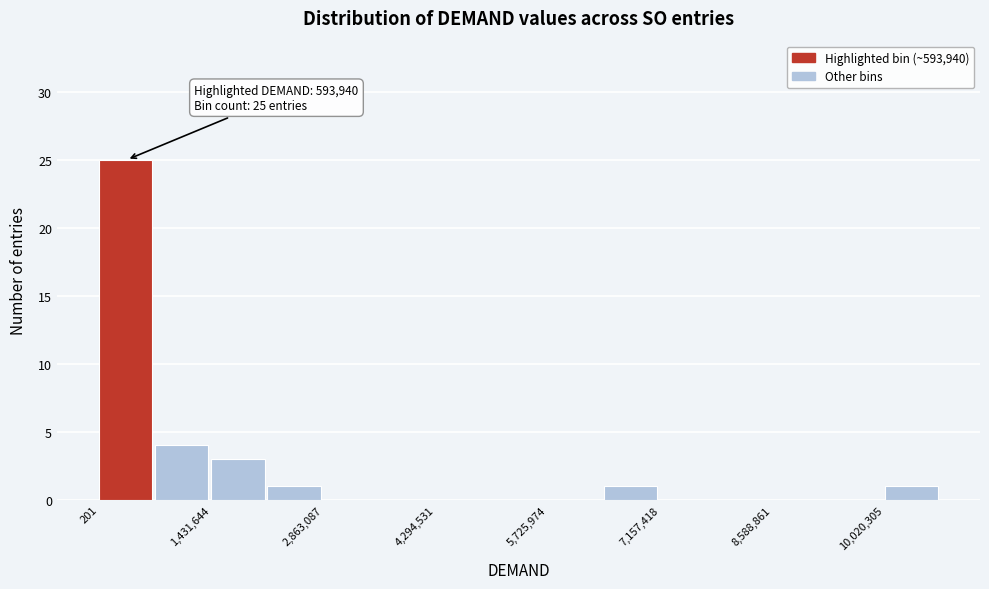

Around what value on the x-axis is the tallest bar? Give the approximate position of its centre, as read against the axis.

400000